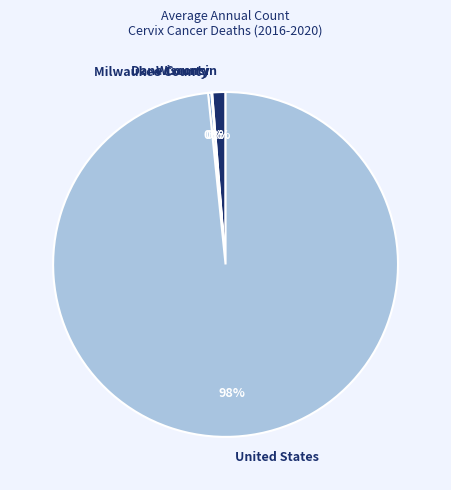

To the nearest percent, what percentage of the pie is Wisconsin?

1%